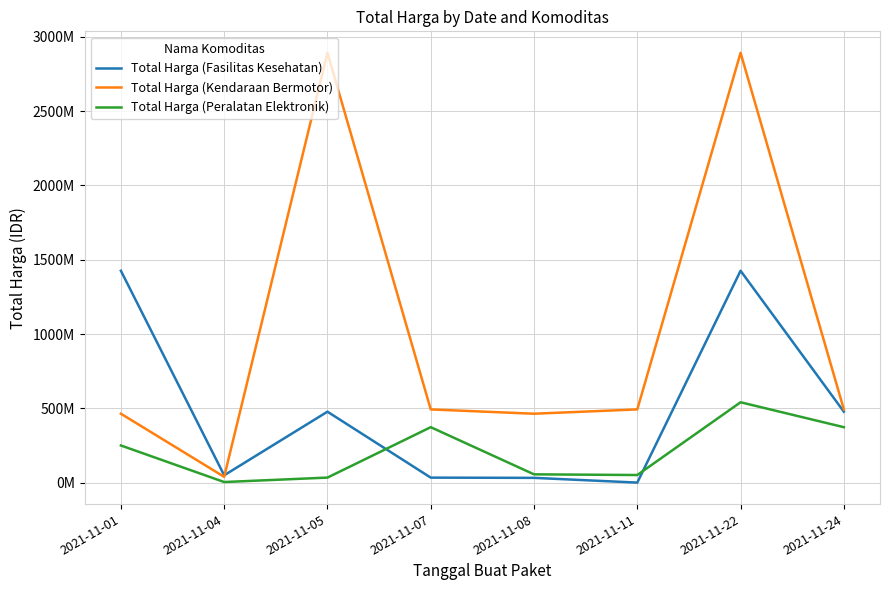

At which label does Total Harga (Fasilitas Kesehatan) first exceed 477600000?

2021-11-01